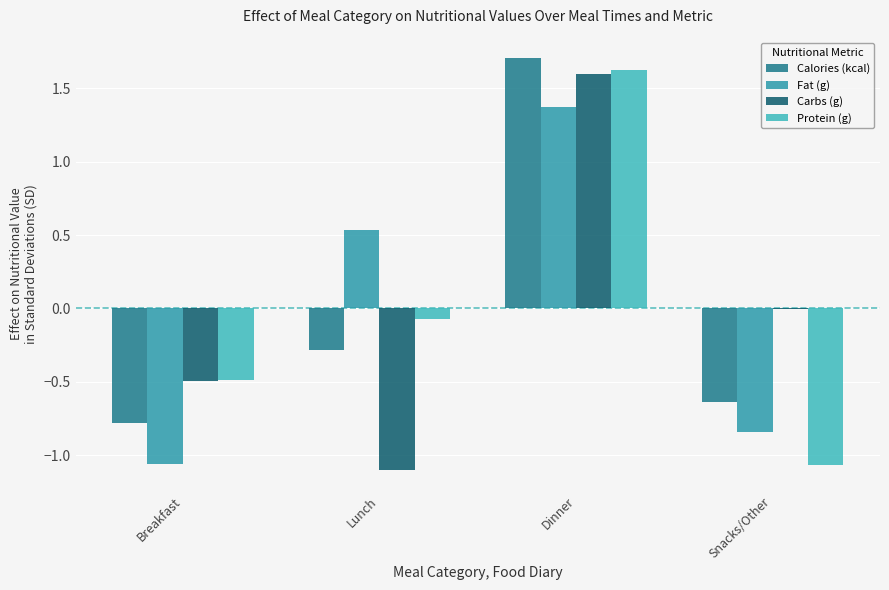

The value of Protein (g) at Snacks/Other is -1.1. True or false?

True